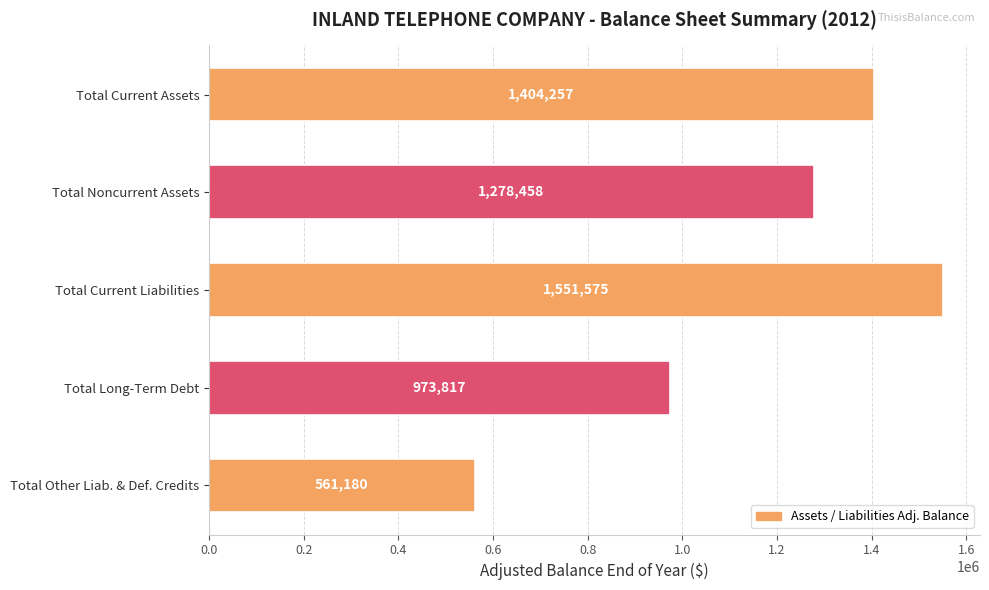

Is it true that the value at Total Long-Term Debt is 973817?

True